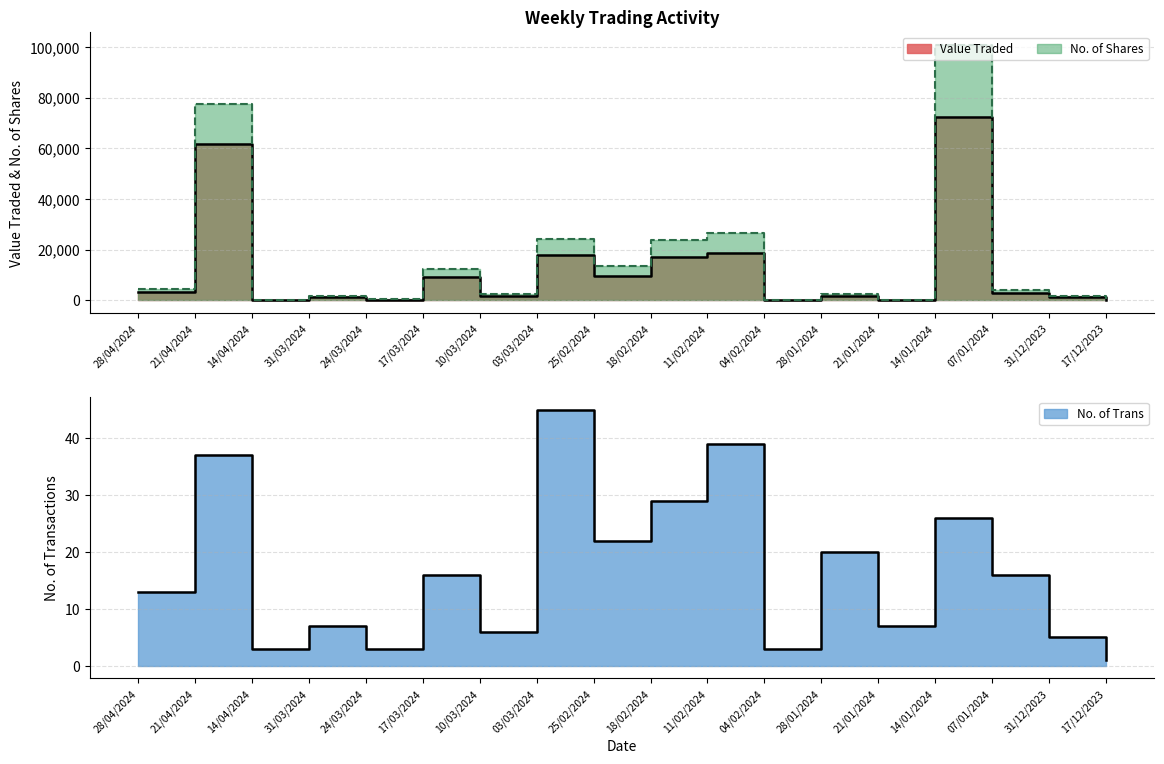

How many data points in No. of Trans are above 16?

7